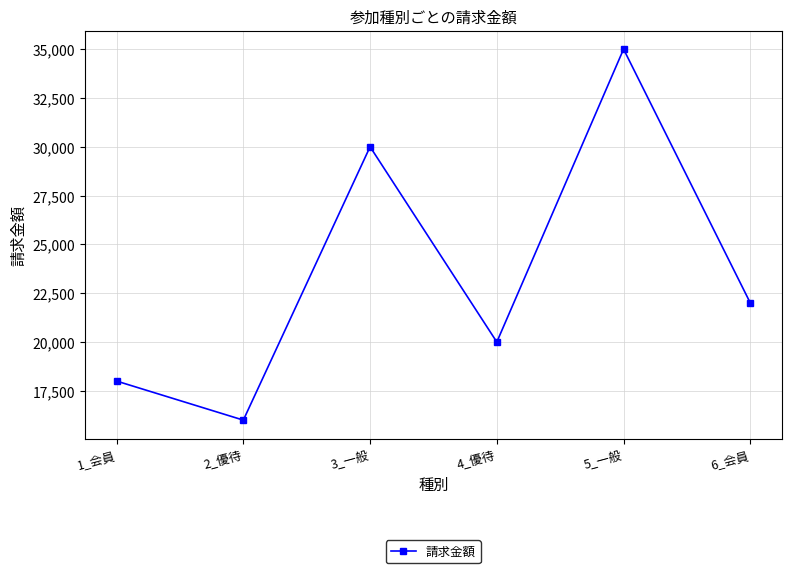

What value does the data have at 3_一般, to the nearest 100?

30000